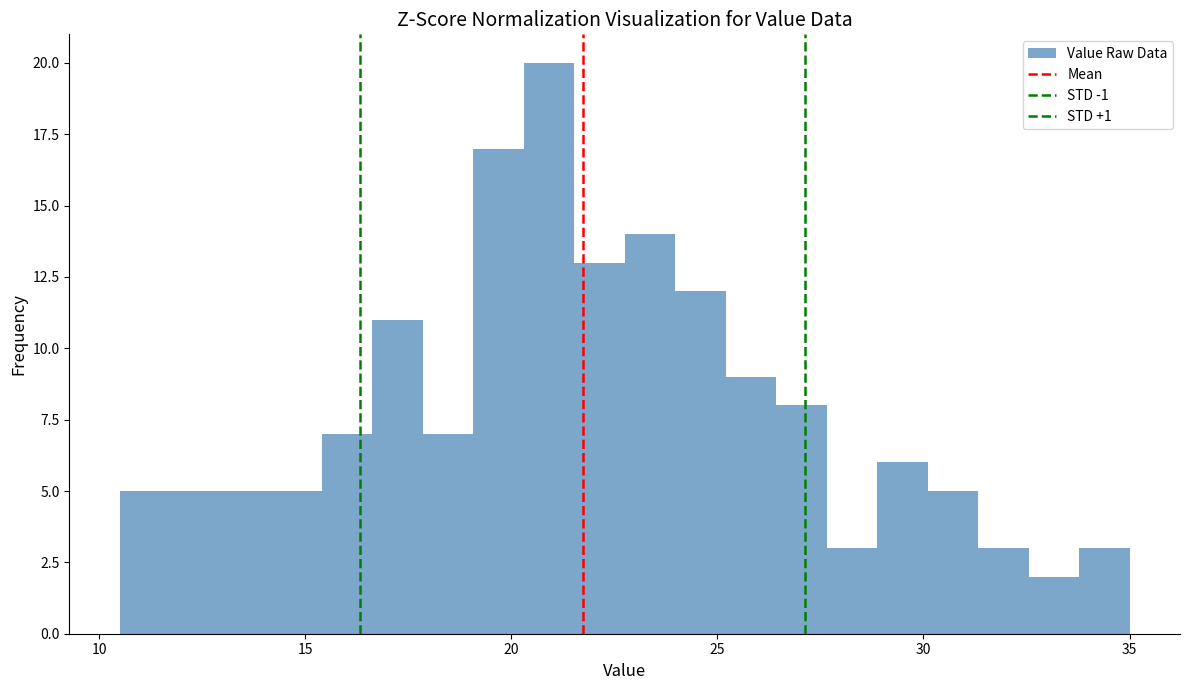

Read against the x-axis, roughly where is the centre of the tallest bar?

21.0